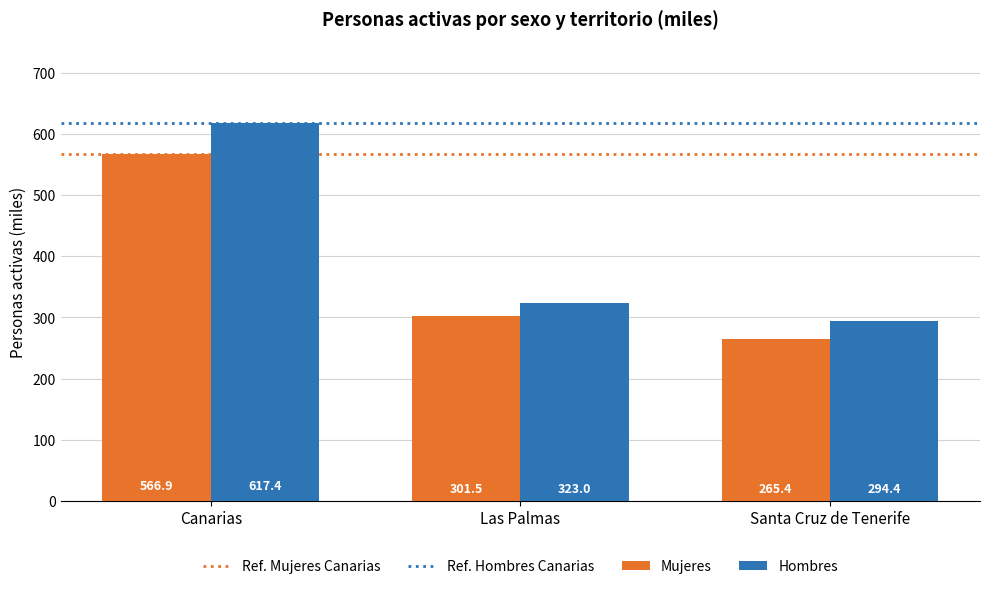

Which series has the largest range (max minus min)?

Hombres